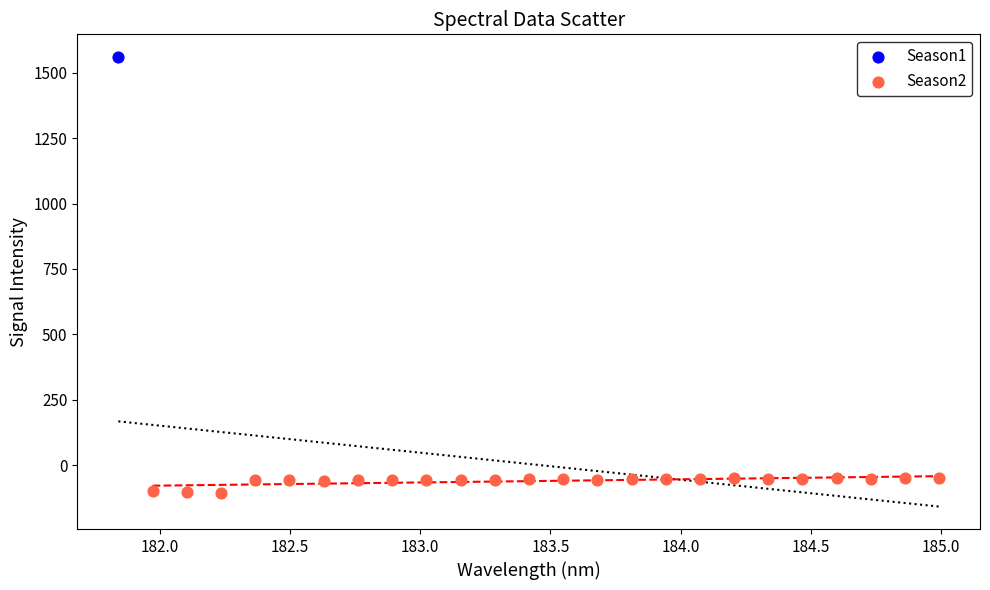

What are all the series names shown in the legend?

Season1, Season2